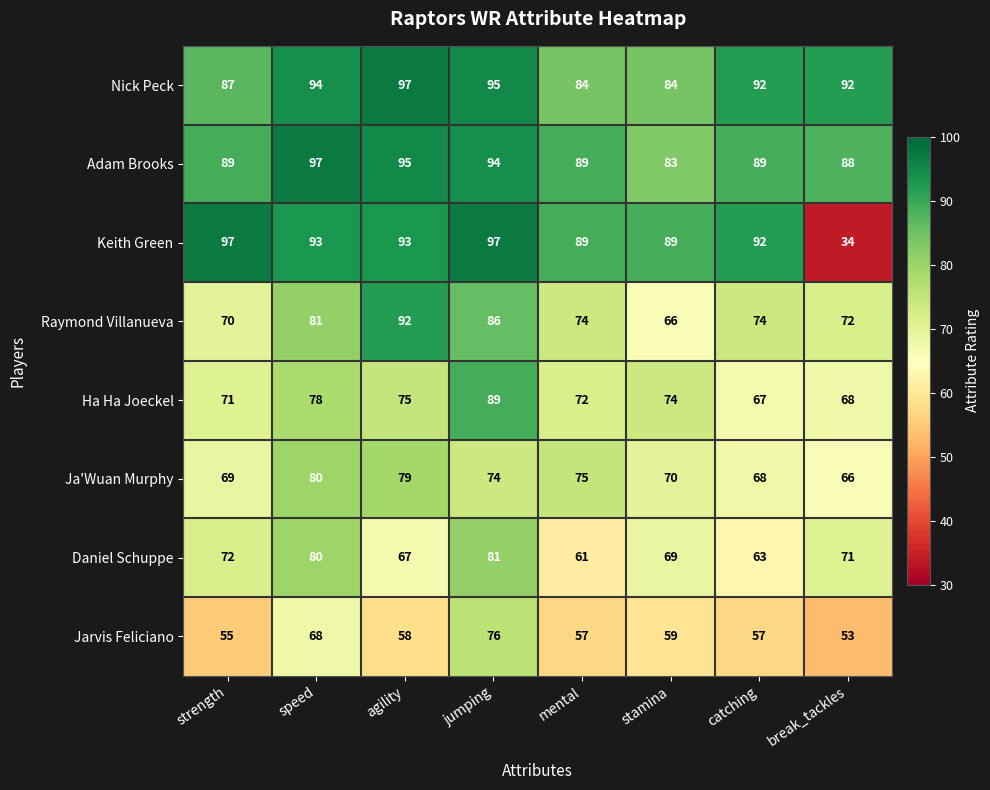

Which series changed the most between jumping and catching?

Ha Ha Joeckel